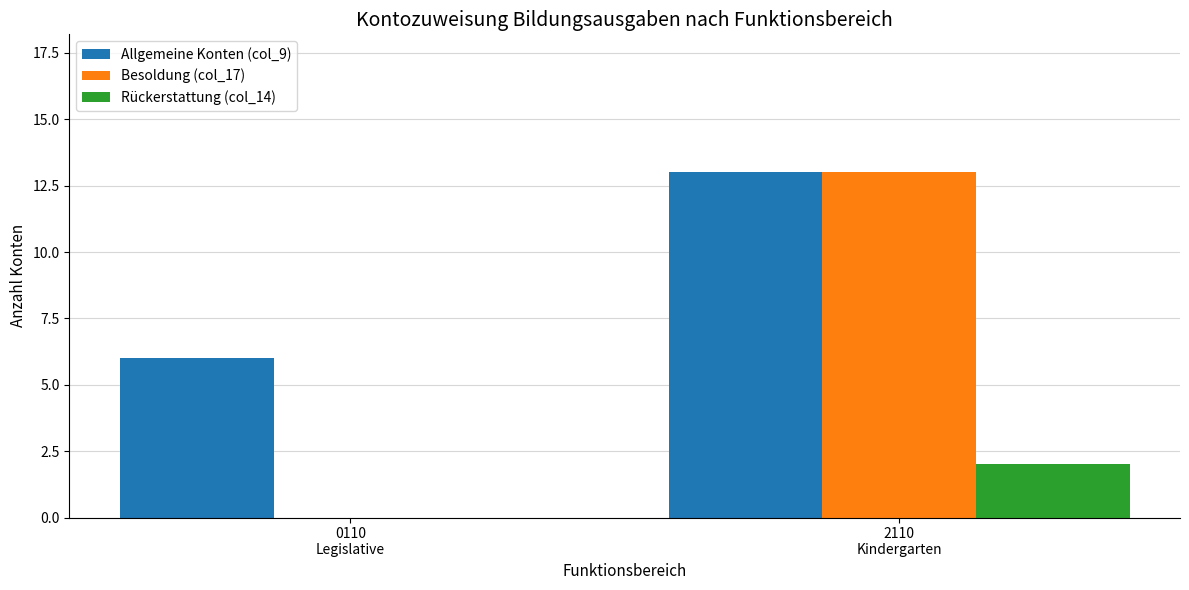

How many groups of bars are there?

2